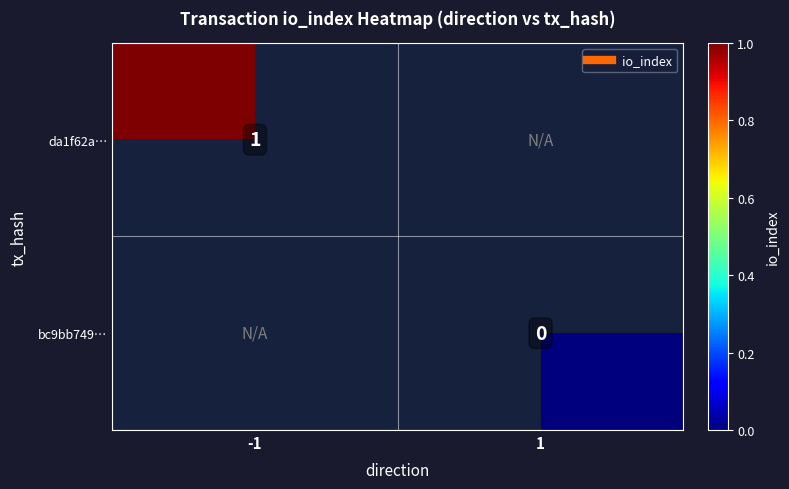

Count the number of categories in the chart.

2